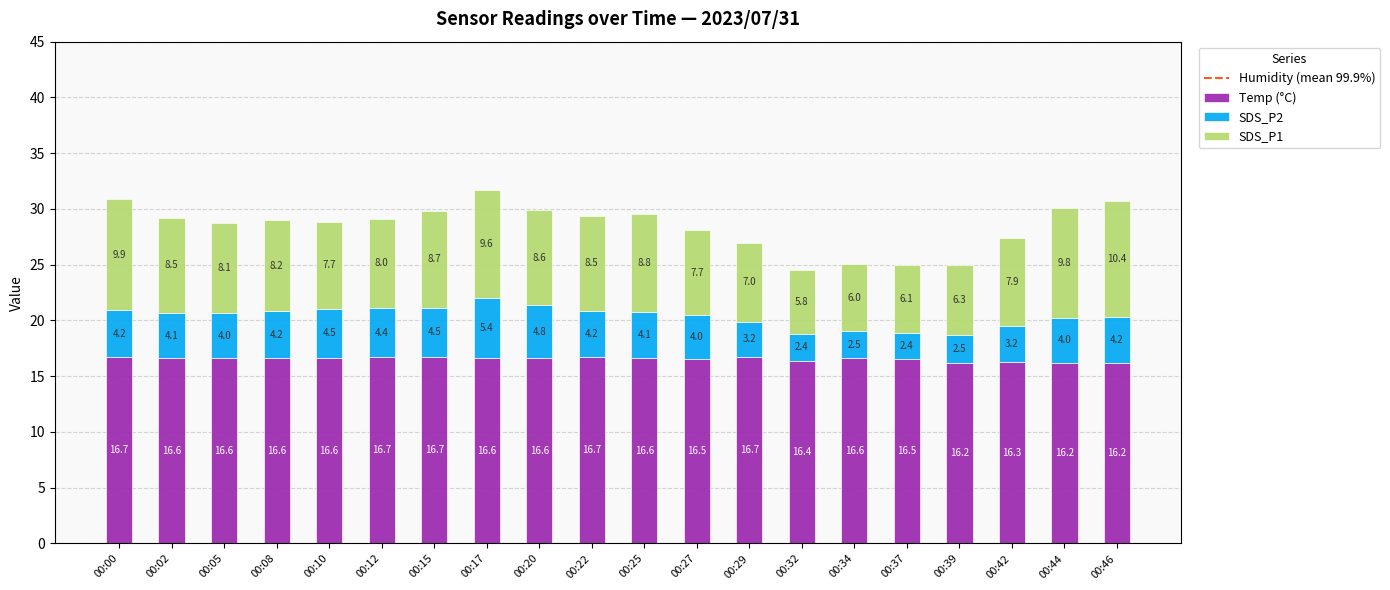

Are the bars horizontal?

No